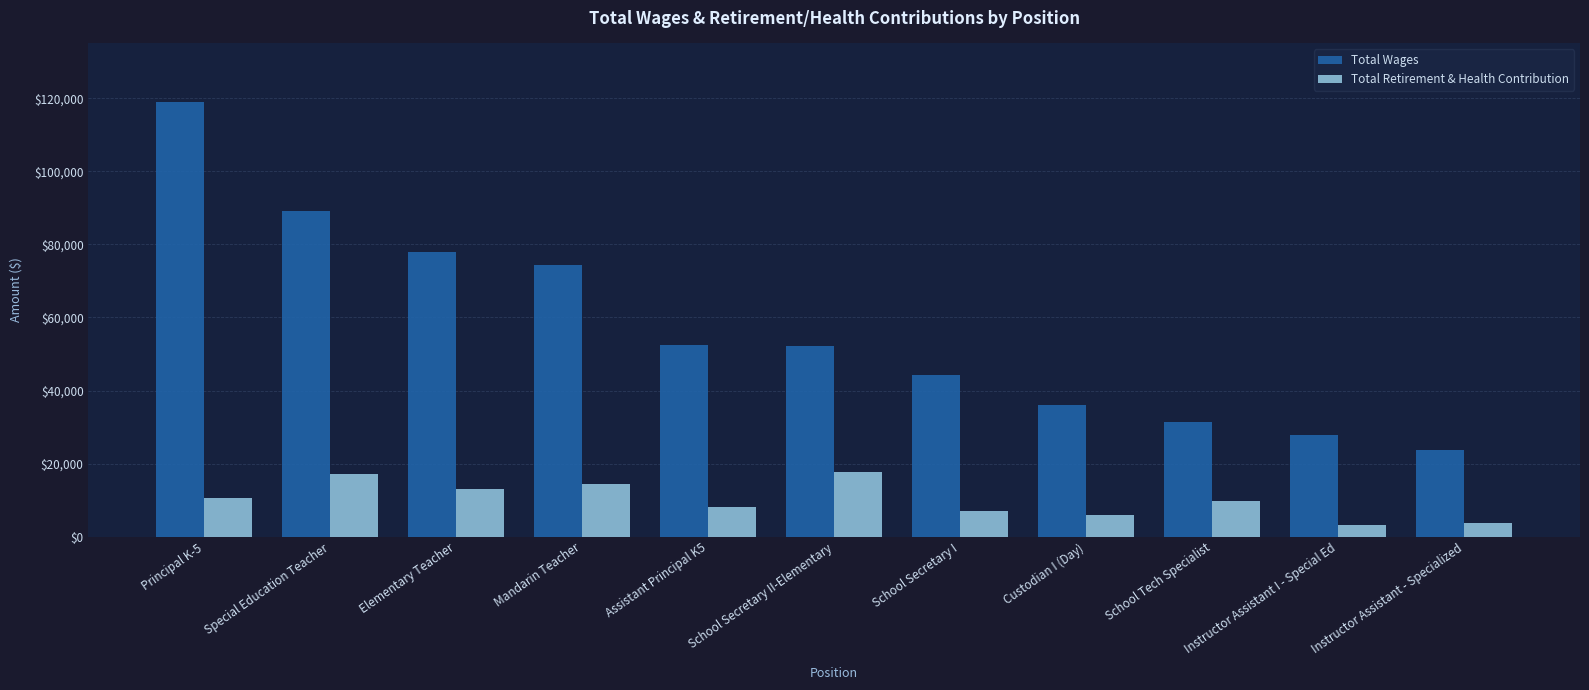

What is the label of the 10th bar from the left?

Instructor Assistant I - Special Ed